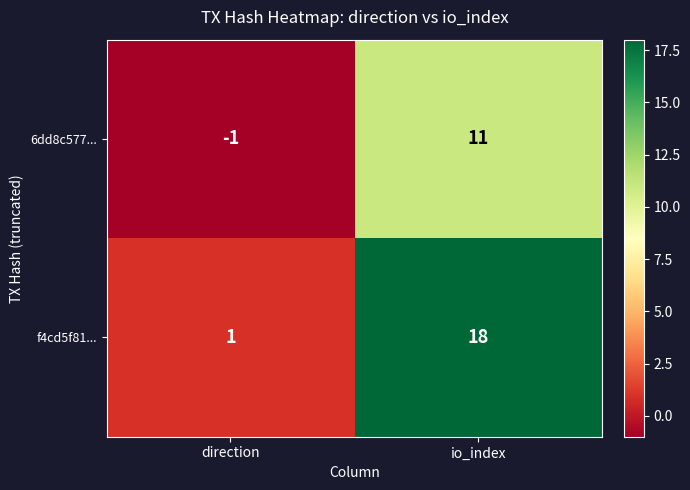

What is the difference between the f4cd5f81... values at io_index and direction?

17